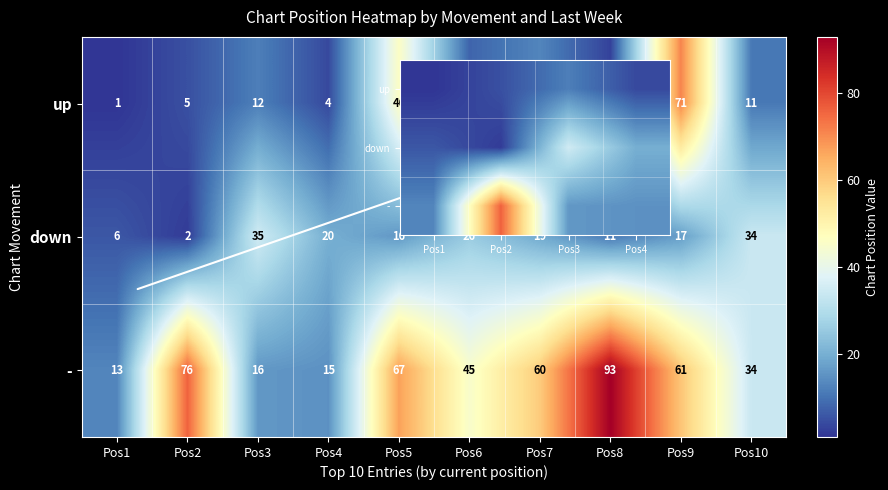

At which label does up first exceed 5?

Pos3